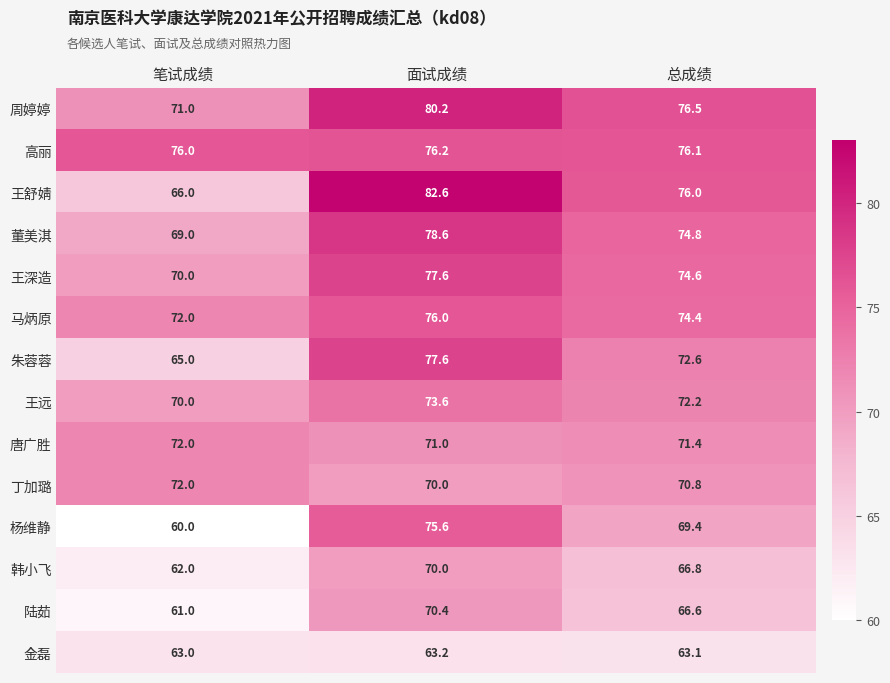

Which series changed the most between 笔试成绩 and 总成绩?

王舒婧